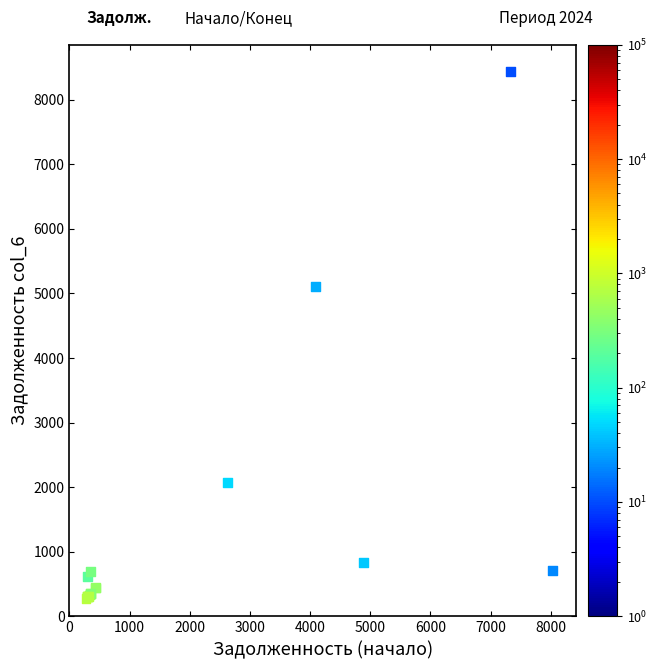

What Y value in the scatter plot is closest to 4358?

5103.5